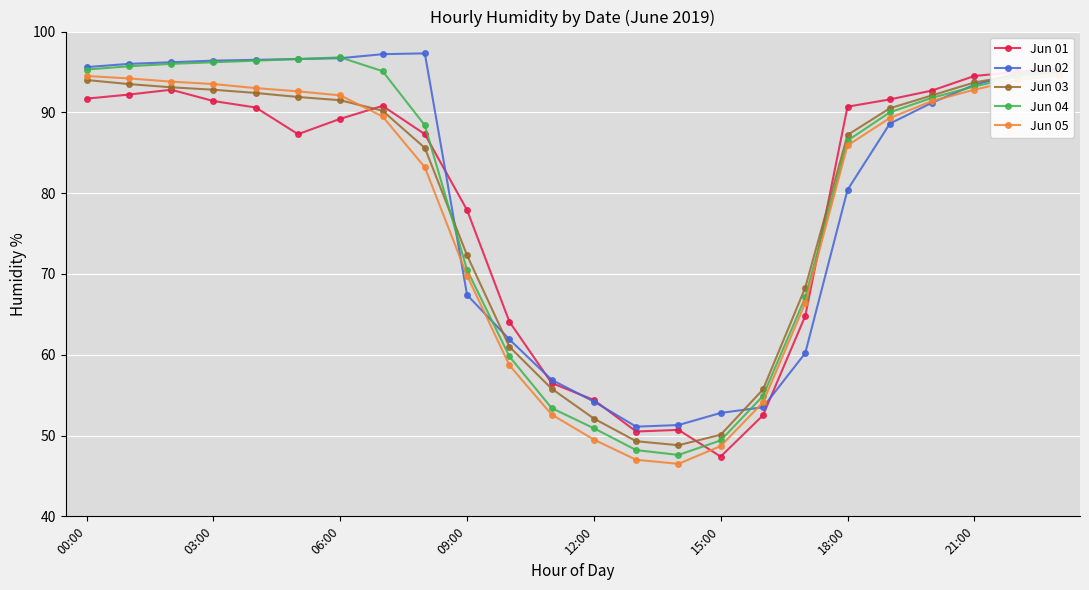

What is the difference between the maximum and minimum values in the Jun 01 series?

48.0